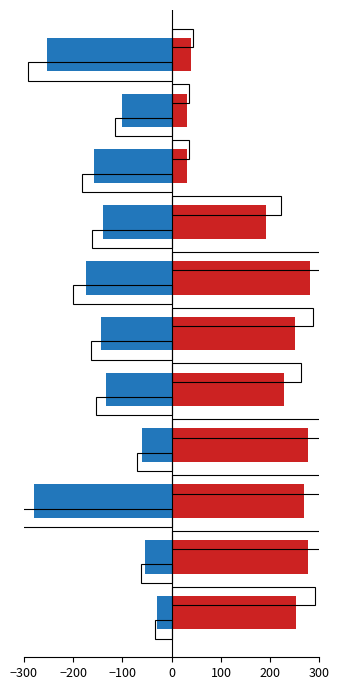

Rank the series by their maximum value, from lowest to highest.

Best Lap time, Total Time